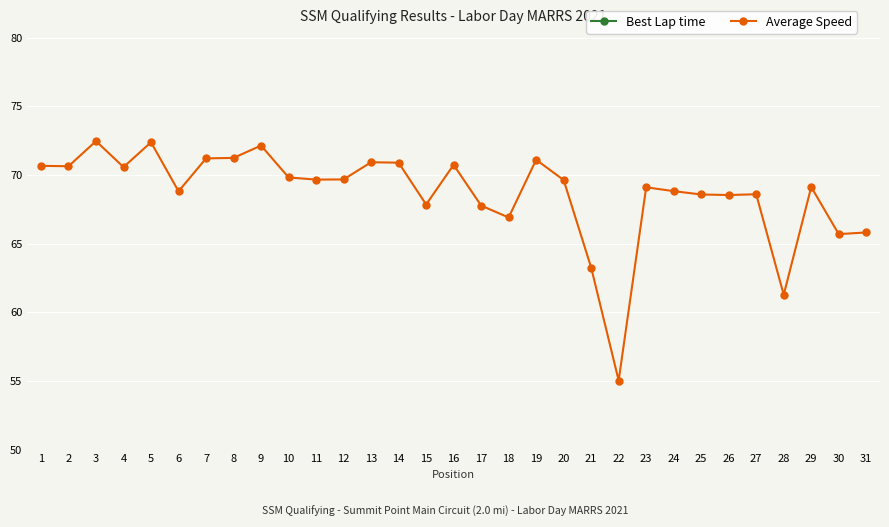

Reading left to right, what are all the values shown in this chart?

Best Lap time: 88.0	88.1	88.1	88.2	88.6	88.6	88.6	88.6	88.7	89.2	89.2	89.3	89.5	89.5	89.6	89.6	89.7	89.9	90.0	90.2	90.4	90.5	90.6	91.2	91.3	91.8	91.8	92.1	92.1	92.1	92.6
Average Speed: 70.7	70.6	72.5	70.6	72.4	68.8	71.2	71.2	72.1	69.8	69.7	69.7	70.9	70.9	67.8	70.7	67.8	66.9	71.1	69.6	63.2	55.0	69.1	68.8	68.6	68.5	68.6	61.3	69.1	65.7	65.8